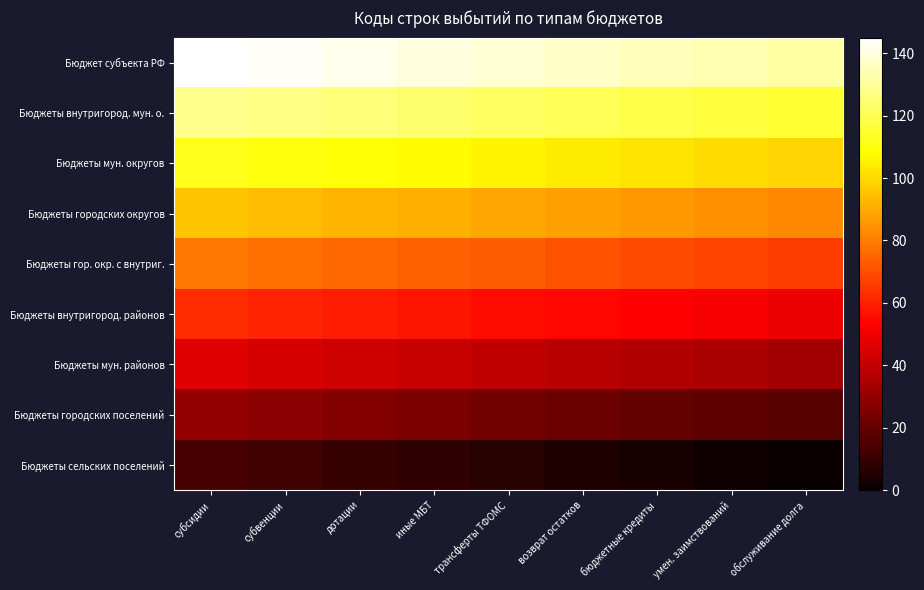

What is the greatest value displayed?

145.0